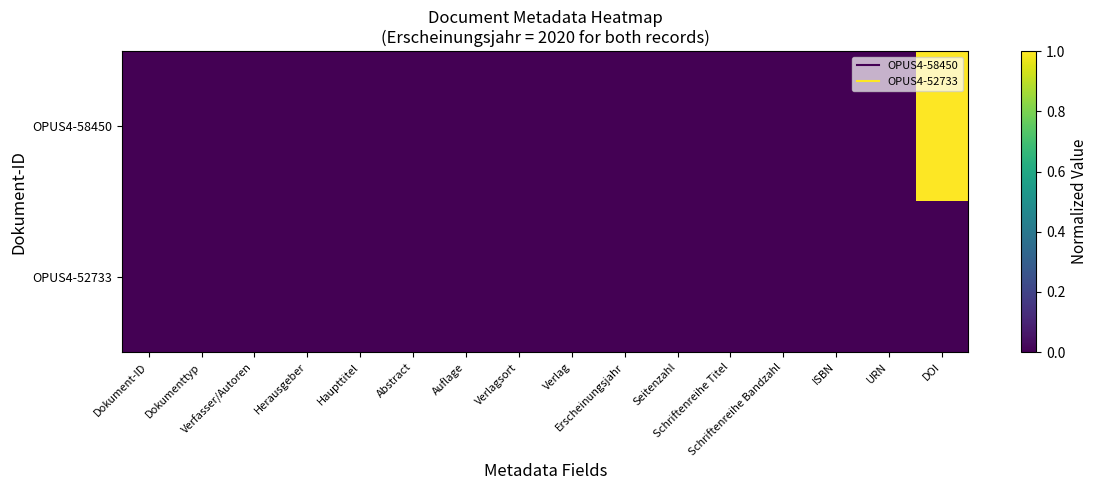

Which series has the largest total across all categories?

OPUS4-58450